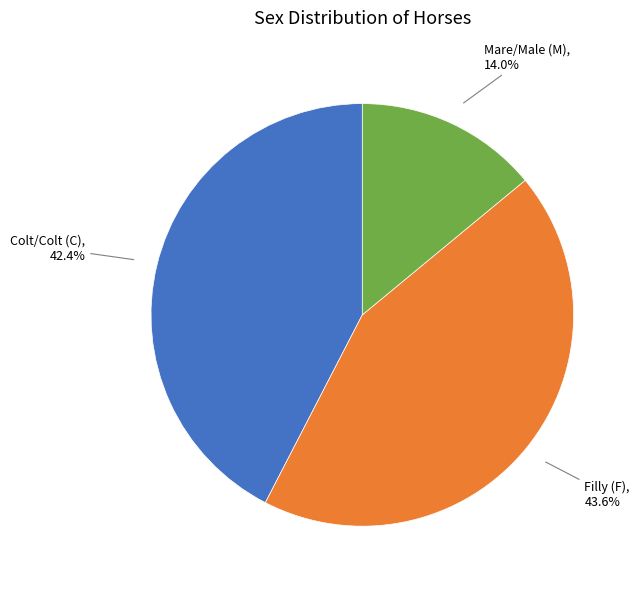

Does any single category account for the majority?

No